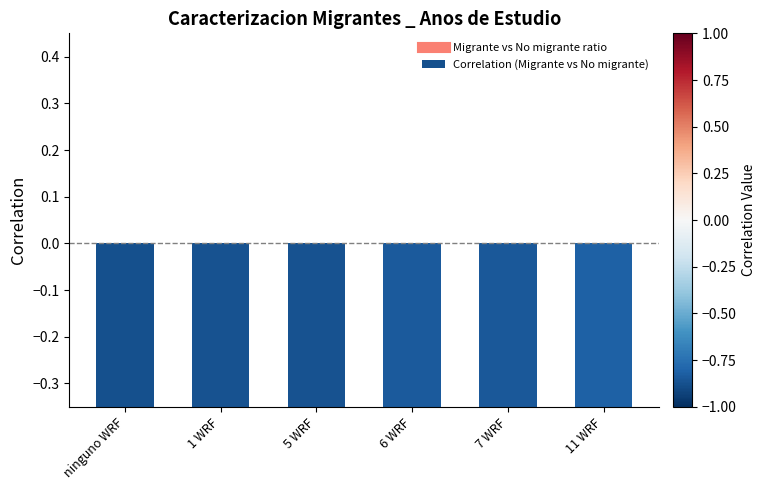

What is the label of the 1st bar from the right?

11 WRF